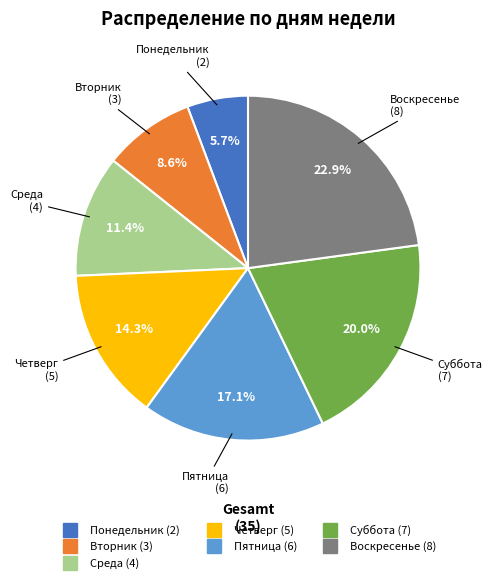

Rank the categories by value from highest to lowest.

Воскресенье, Суббота, Пятница, Четверг, Среда, Вторник, Понедельник